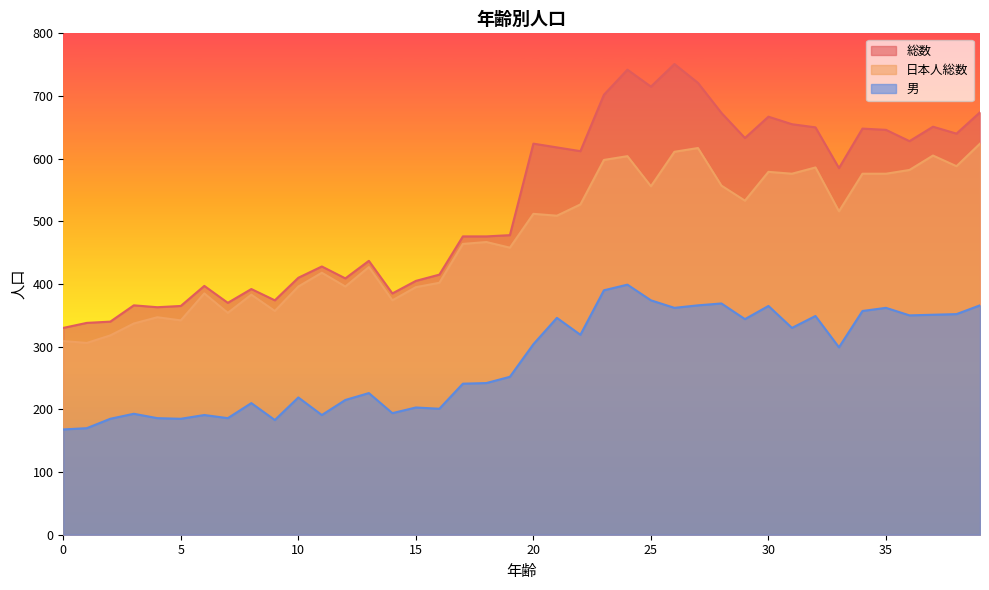

What is the maximum value shown in the chart?

751